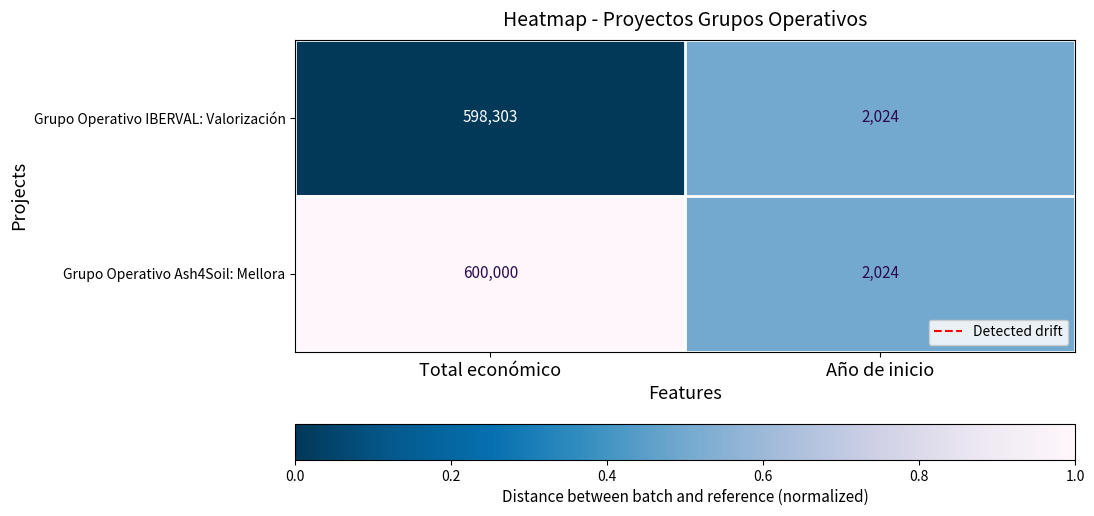

Reading left to right, what are all the values shown in this chart?

Grupo Operativo IBERVAL: Valorización: Total económico=598303	Año de inicio=2024
Grupo Operativo Ash4Soil: Mellora: Total económico=600000	Año de inicio=2024